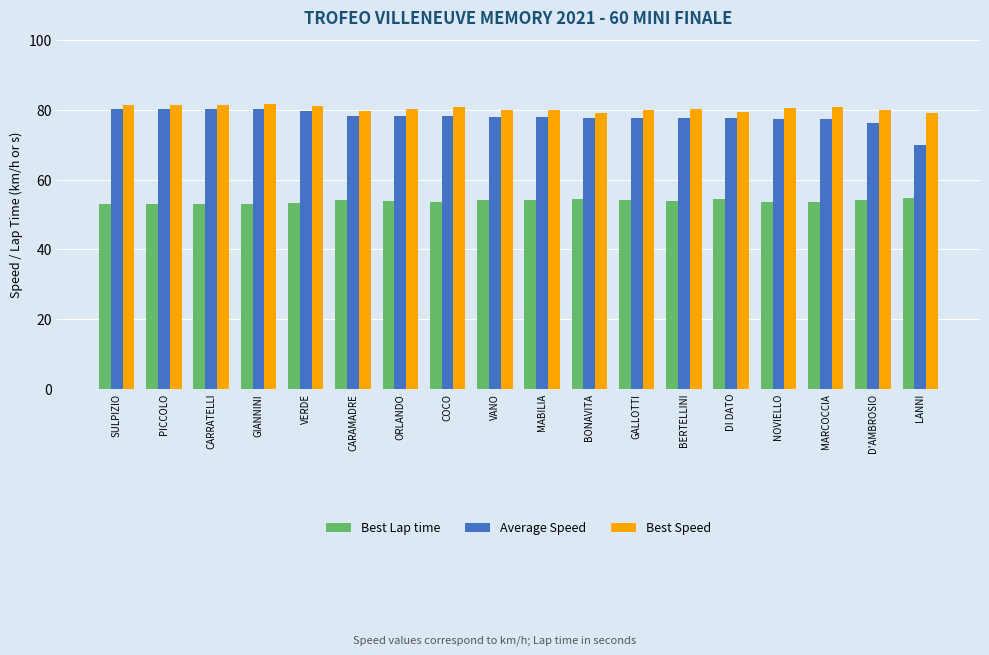

What is the total value across all series at COCO?

212.3